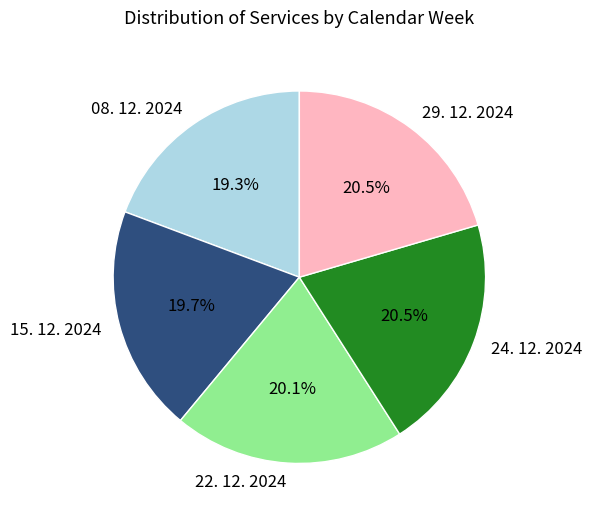

Count the number of slices in the pie.

5